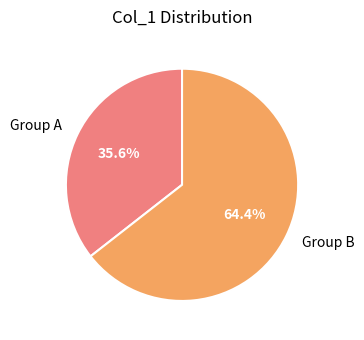

How many segments does this pie chart have?

2